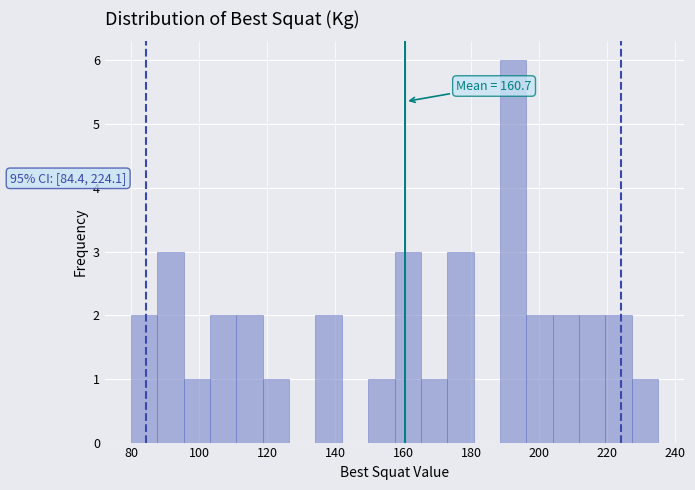

Around what value on the x-axis is the tallest bar? Give the approximate position of its centre, as read against the axis.

192